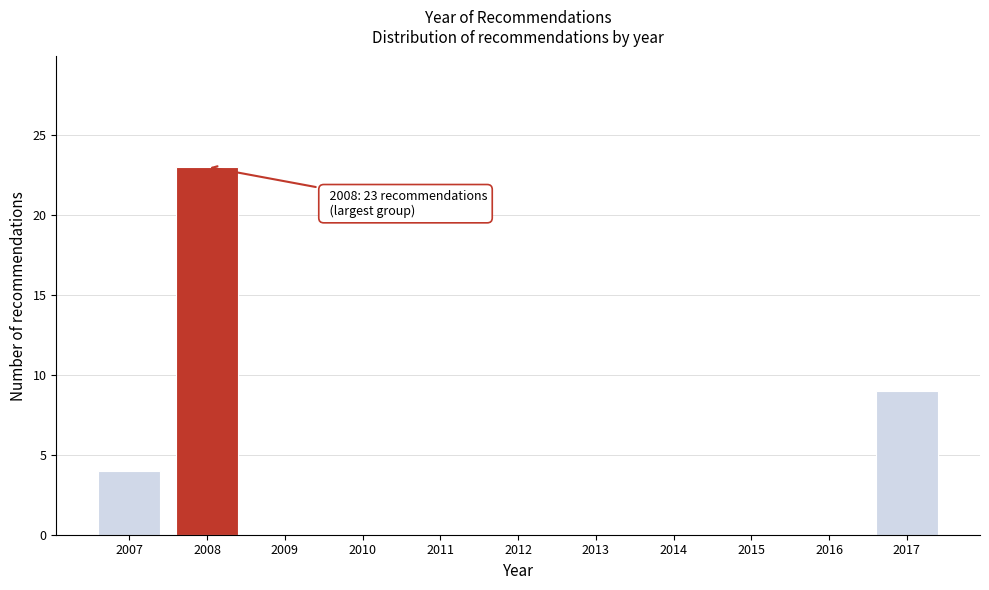

Which range on the x-axis has the tallest bar?

2007.5 to 2008.5